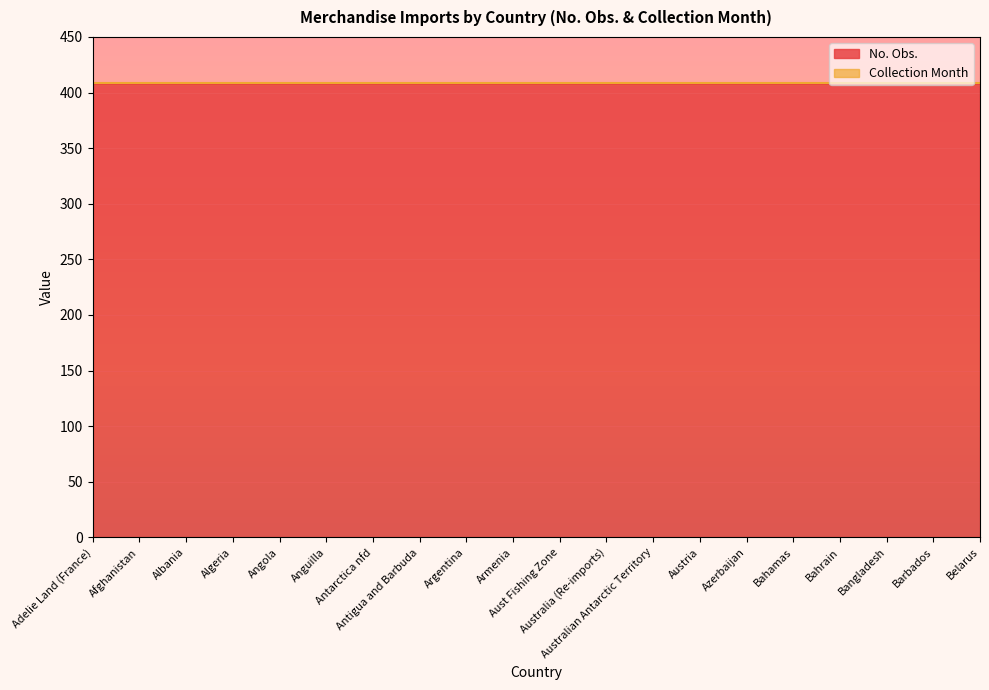

True or false: Collection Month and No. Obs. cross at least once.

False